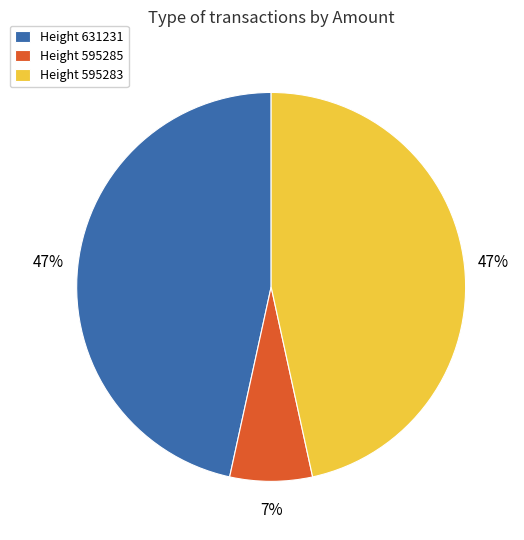

True or false: Height 631231 accounts for 60% of the total.

False